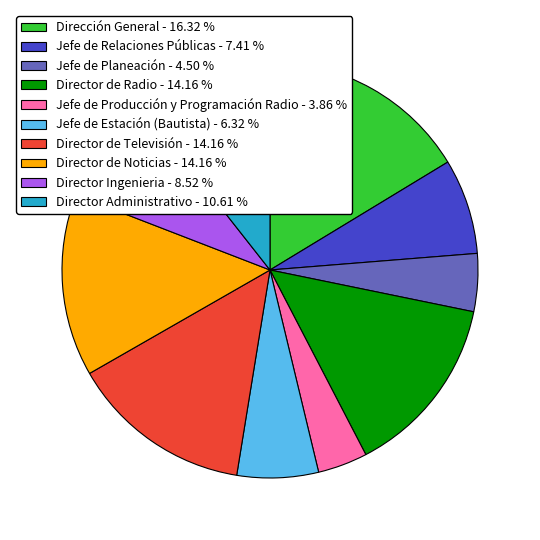

Is the sum of Director de Televisión - 14.16 % and Jefe de Producción y Programación Radio - 3.86 % greater than half?

No